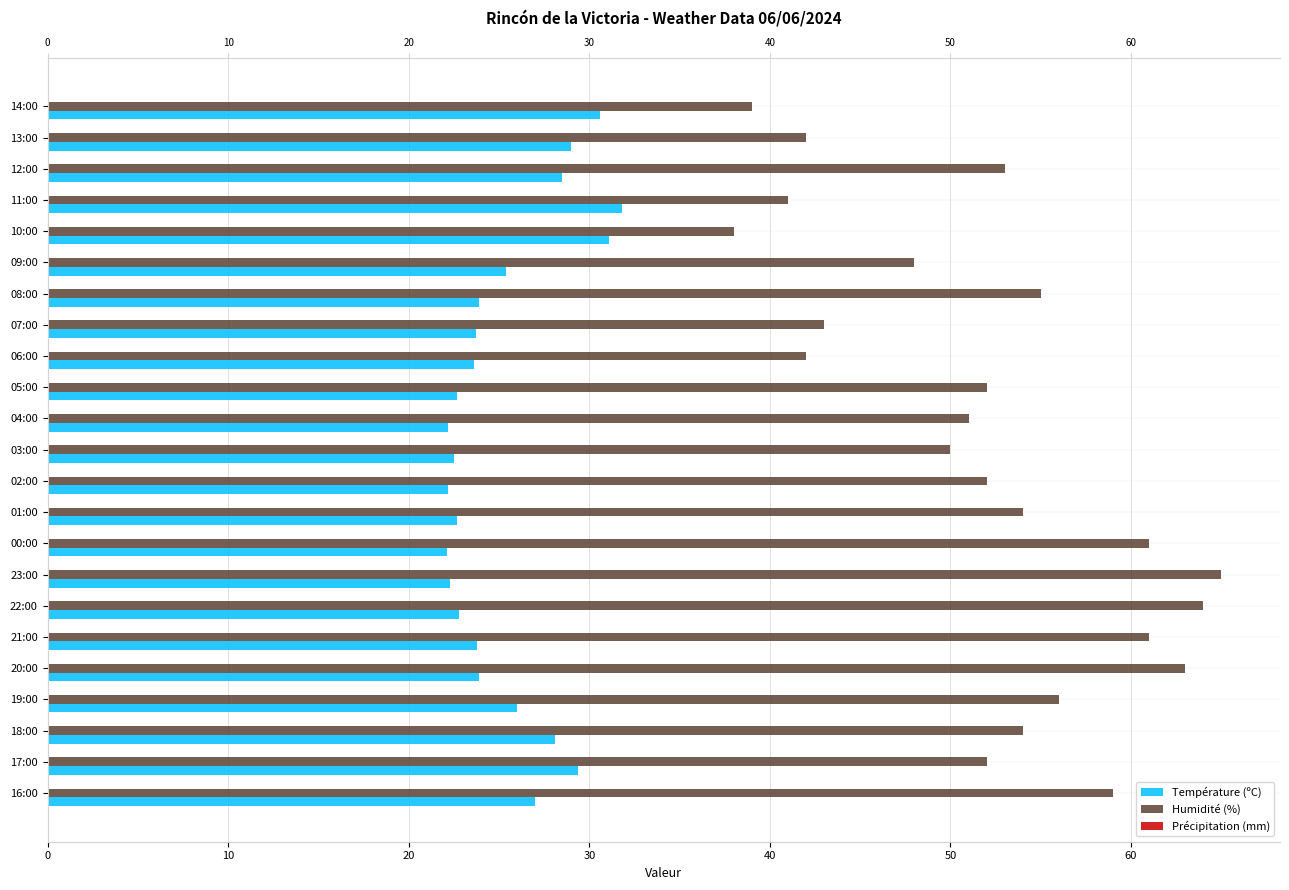

Rank the series by their average value, from highest to lowest.

Humidité (%), Température (ºC), Précipitation (mm)